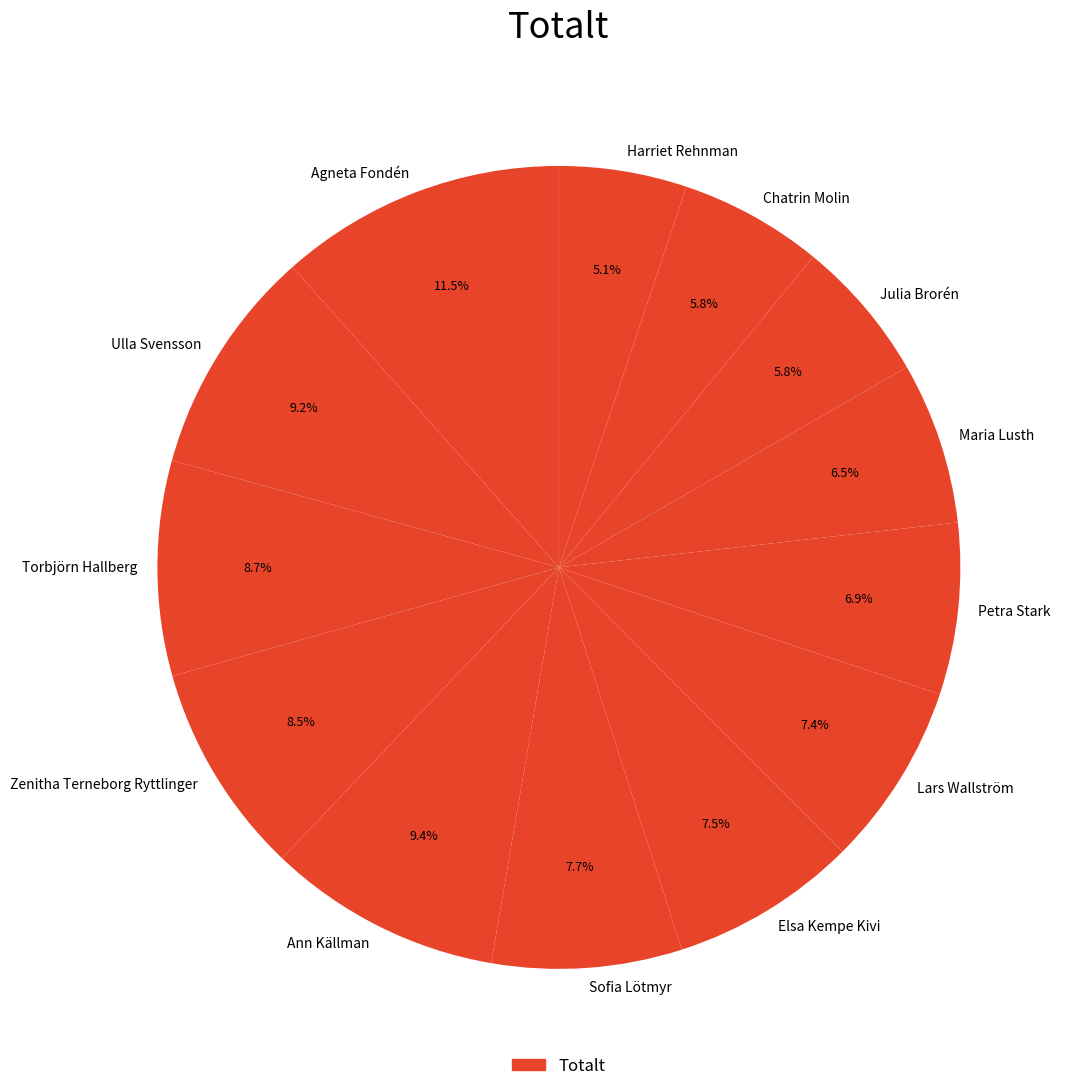

How many segments does this pie chart have?

13